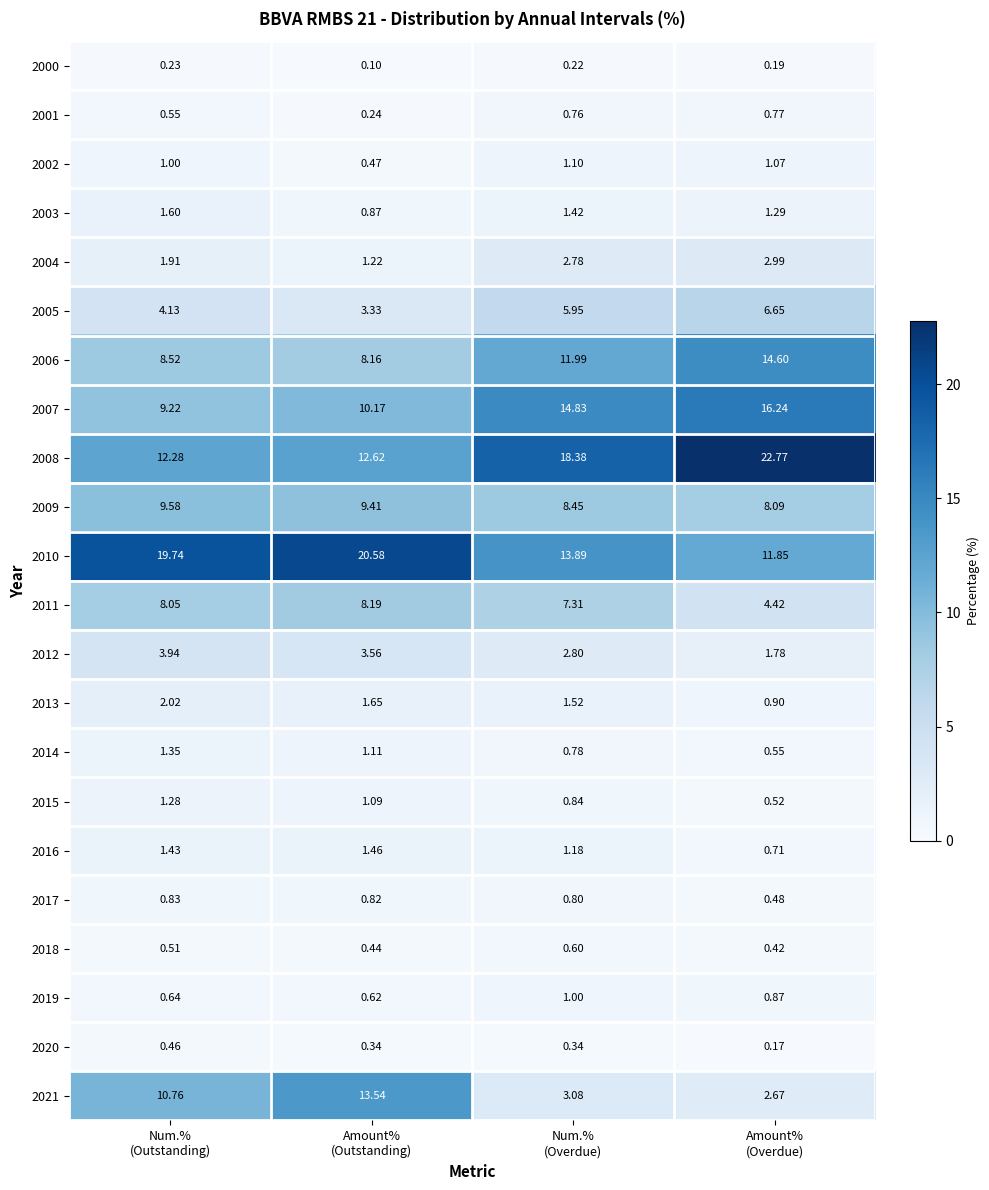

What is the spread (max minus min) of values at Amount%
(Outstanding)?

20.5